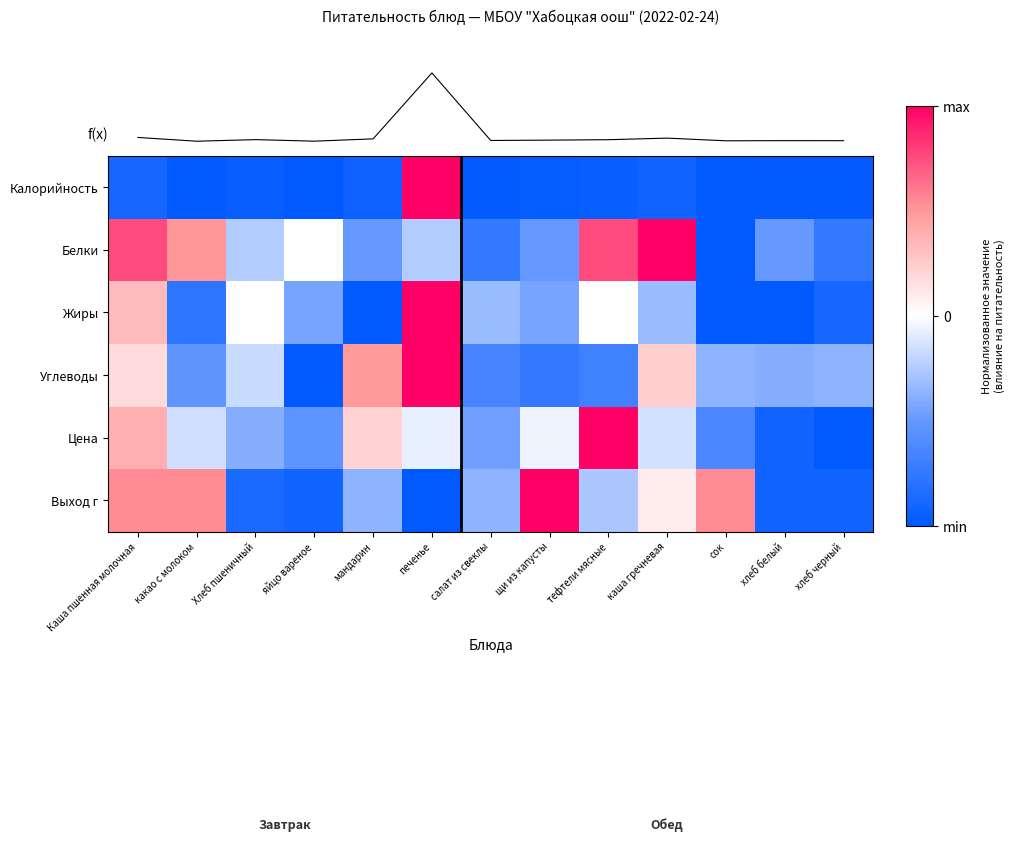

The value of Выход г at Каша пшенная молочная is 0.3. True or false?

False